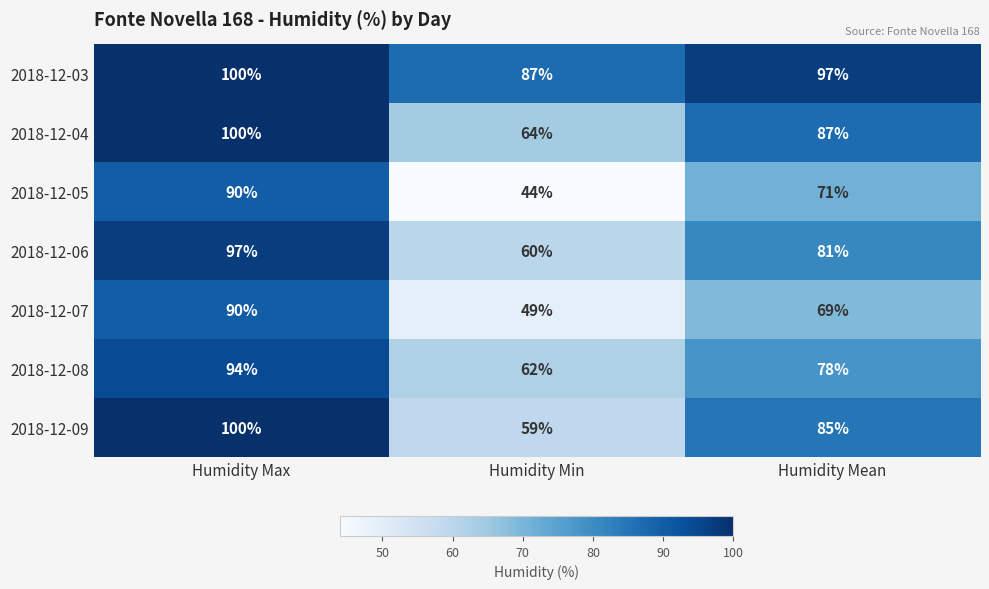

What is the highest value of the 2018-12-03 series?

100